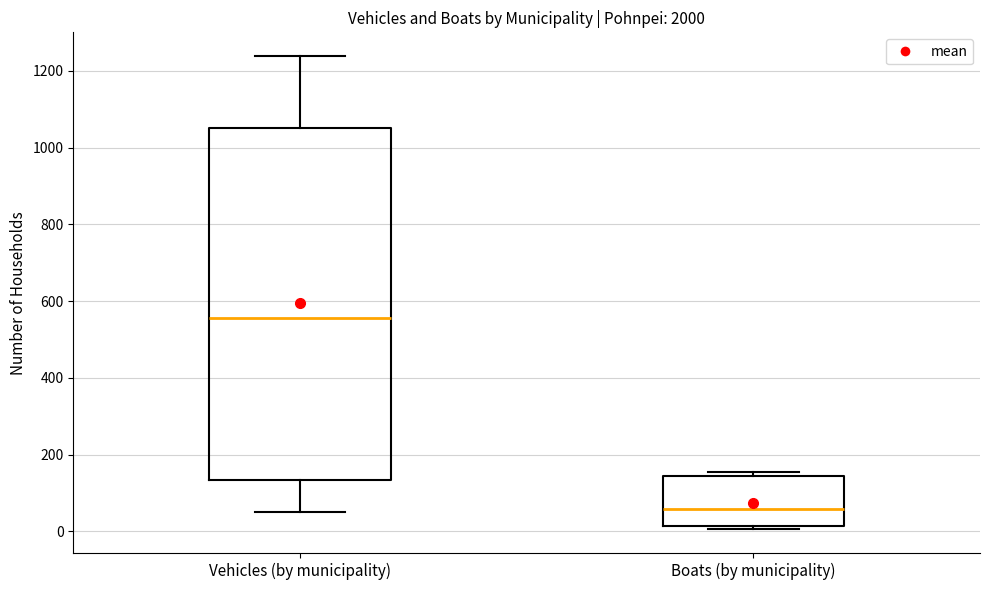

Reading left to right, read every box against the y-axis: the position of its median line, the range the box covers, and the ends of its whiskers. The values are not printed on the chart, so give them approximately, as read against the axis.

Vehicles (by municipality): median 560, box 140 to 1060, whiskers 60 to 1240
Boats (by municipality): median 60, box 20 to 140, whiskers 0 to 160